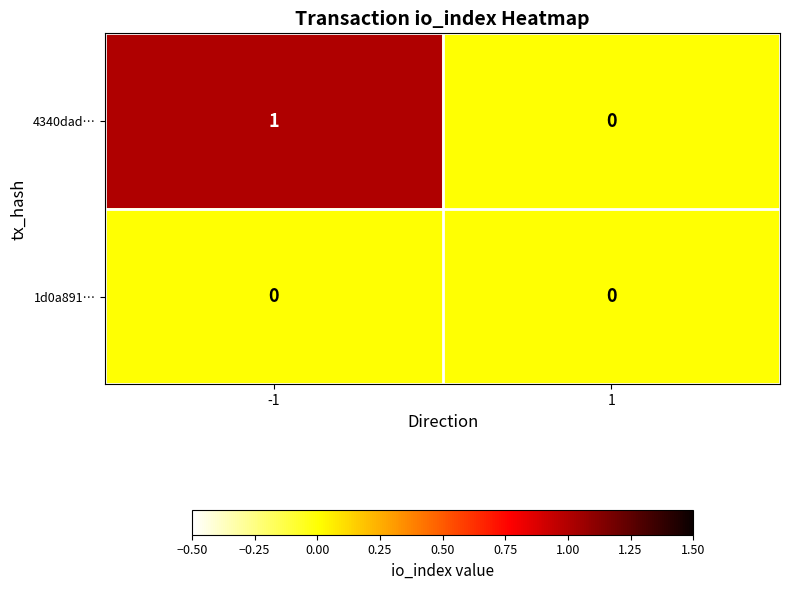

True or false: 4340dad… has a value of 2 at -1.

False